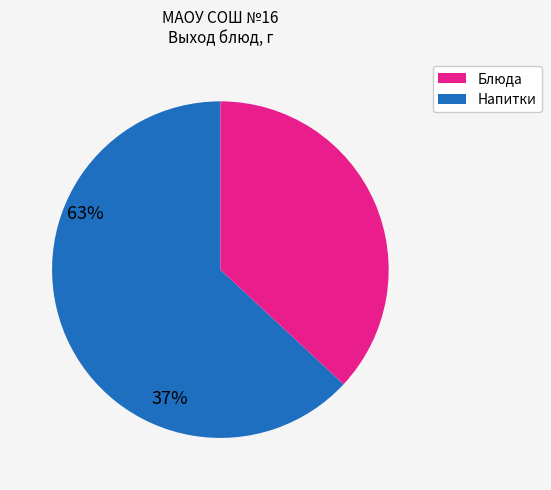

The Напитки slice represents 37% of the pie. True or false?

True